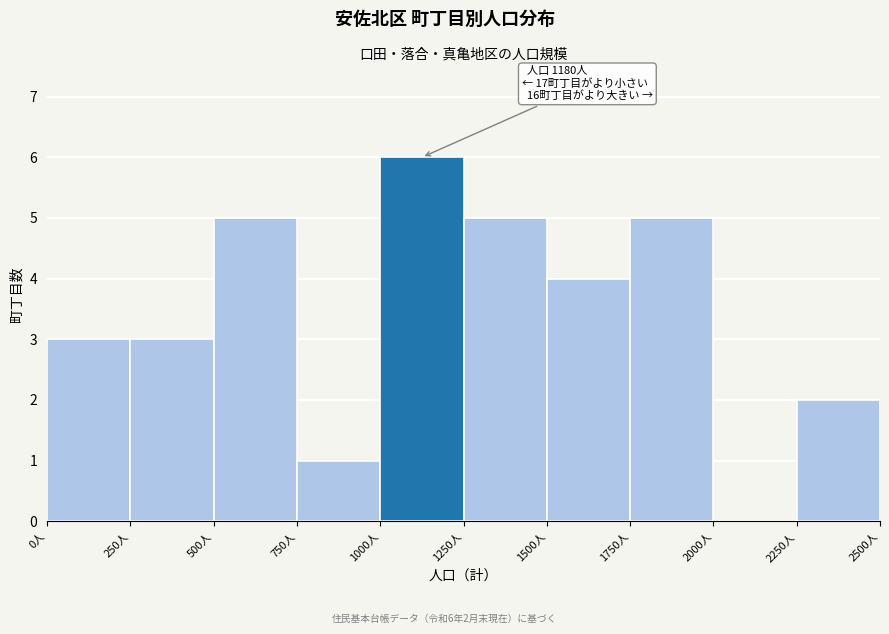

Over which range of the x-axis is the bar tallest?

1000 to 1250